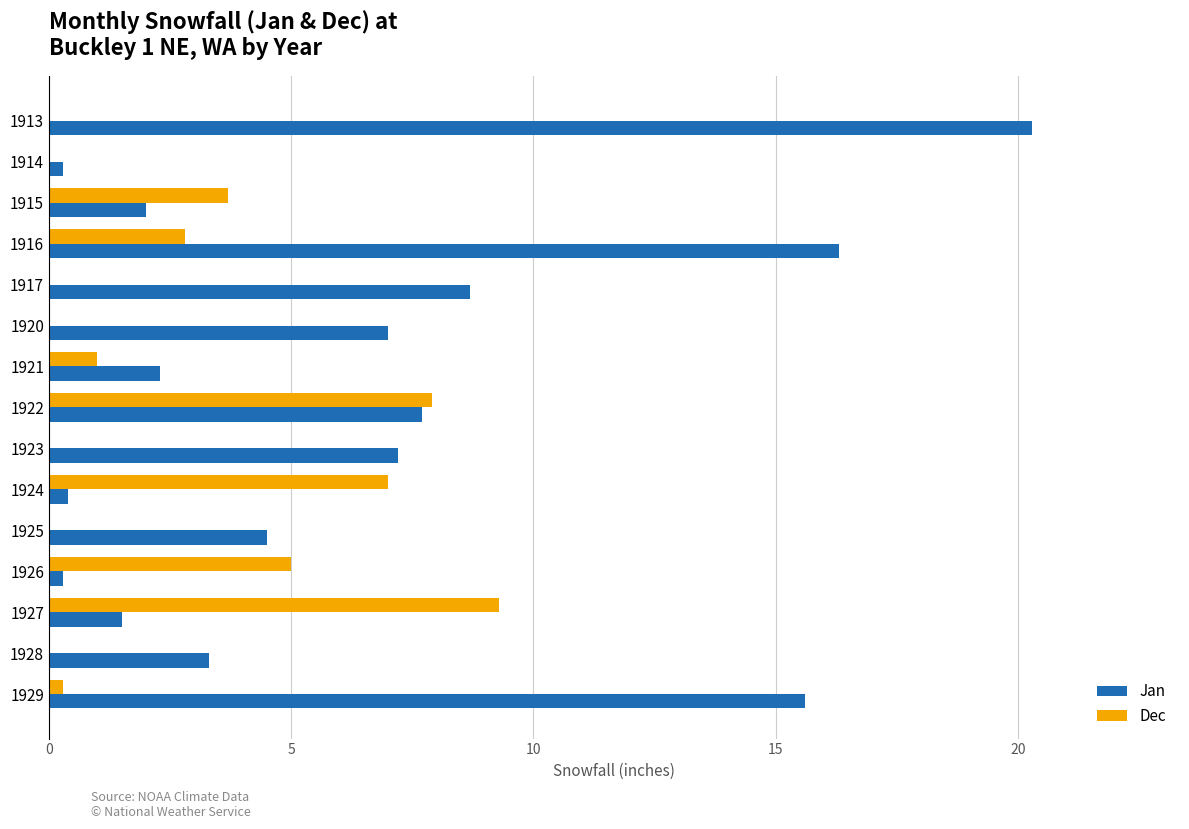

Where is Jan nearest to the value 10?

1917